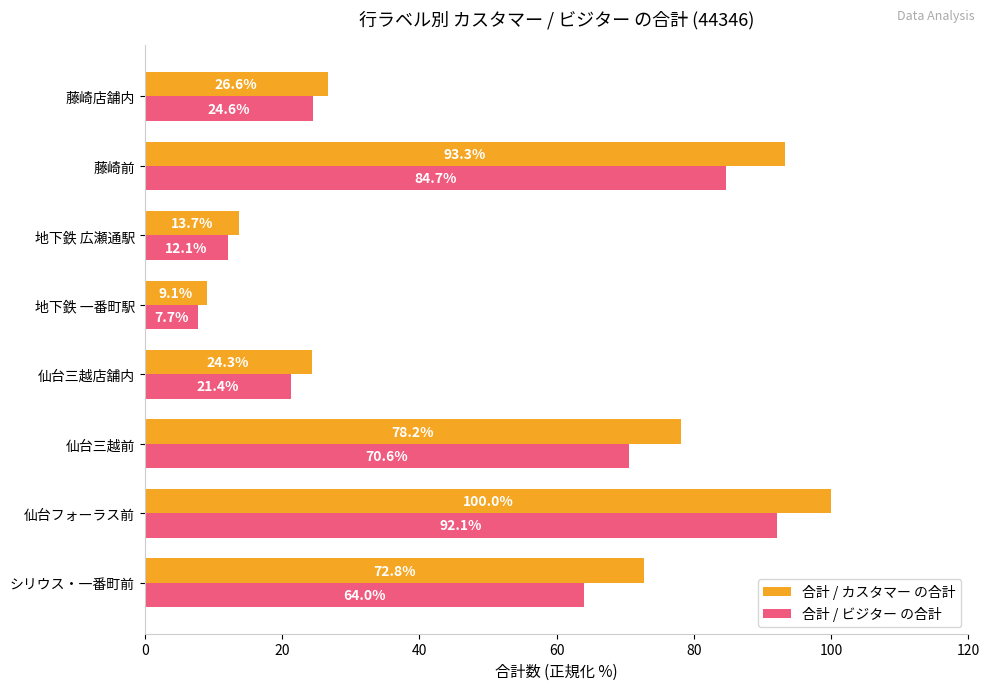

What is the difference between the second highest and minimum values in the 合計 / ビジター の合計 series?

77.0